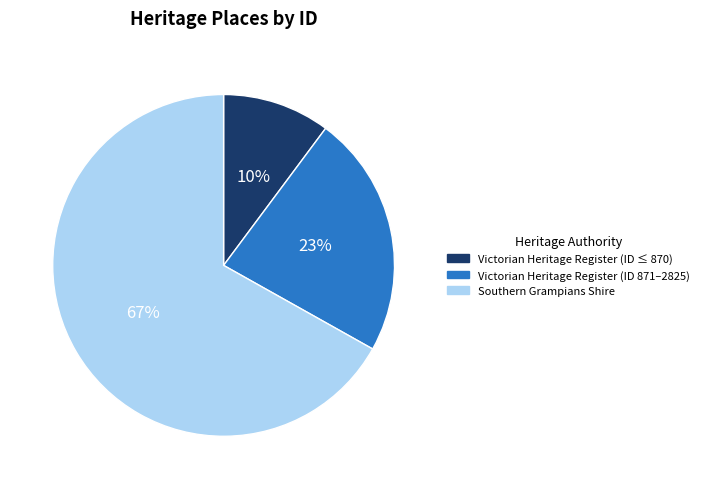

True or false: Victorian Heritage Register (ID ≤ 870) accounts for 1% of the total.

False